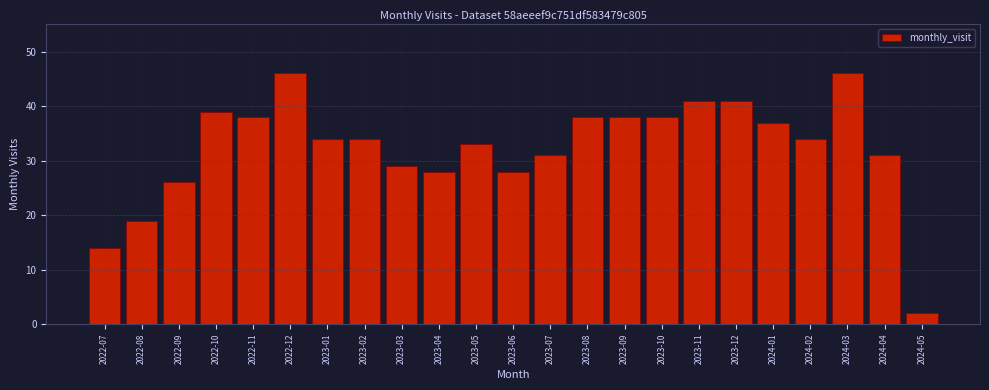

Reading left to right, transcribe all the data shown in this chart.

2022-07=14	2022-08=19	2022-09=26	2022-10=39	2022-11=38	2022-12=46	2023-01=34	2023-02=34	2023-03=29	2023-04=28	2023-05=33	2023-06=28	2023-07=31	2023-08=38	2023-09=38	2023-10=38	2023-11=41	2023-12=41	2024-01=37	2024-02=34	2024-03=46	2024-04=31	2024-05=2